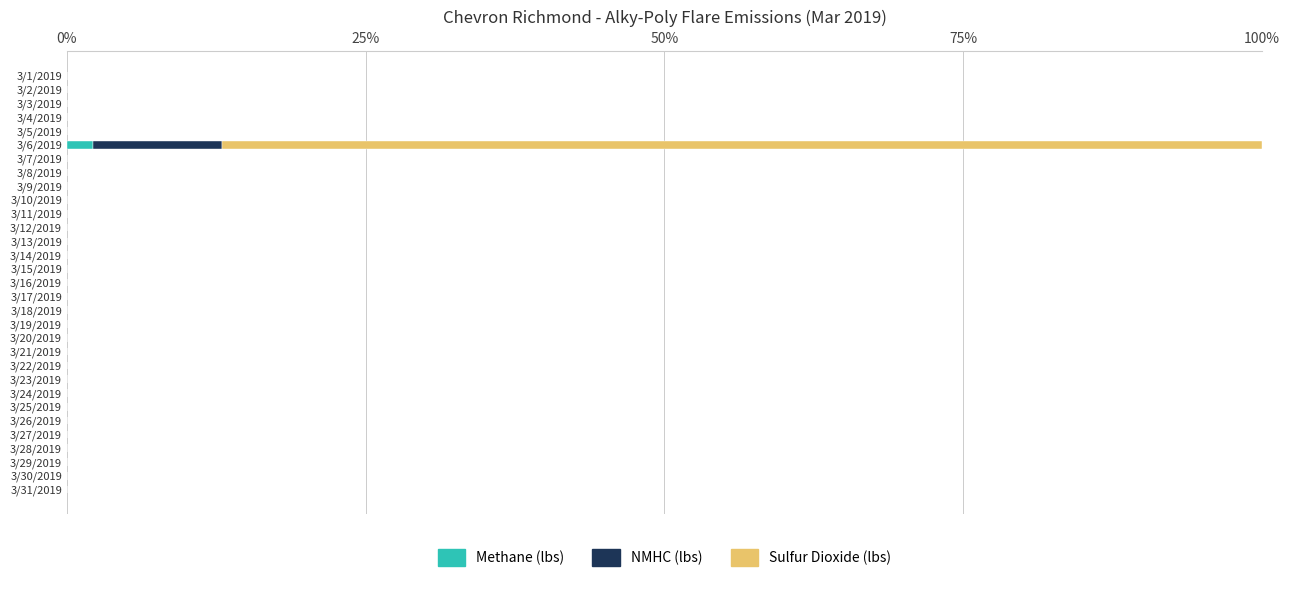

Count the number of data series in this chart.

3